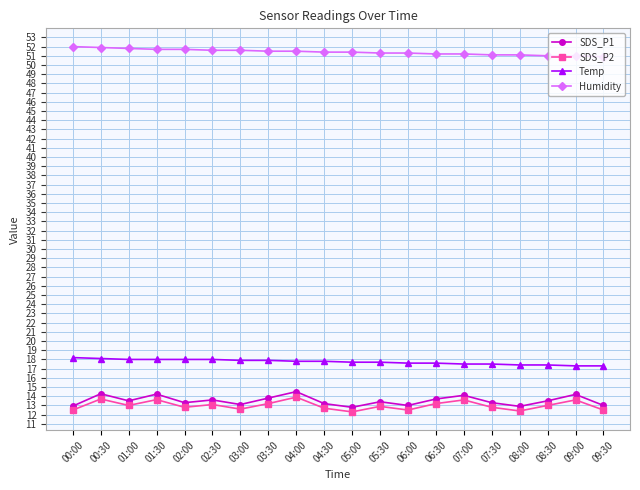

What is the spread (max minus min) of values at 09:30?

38.4